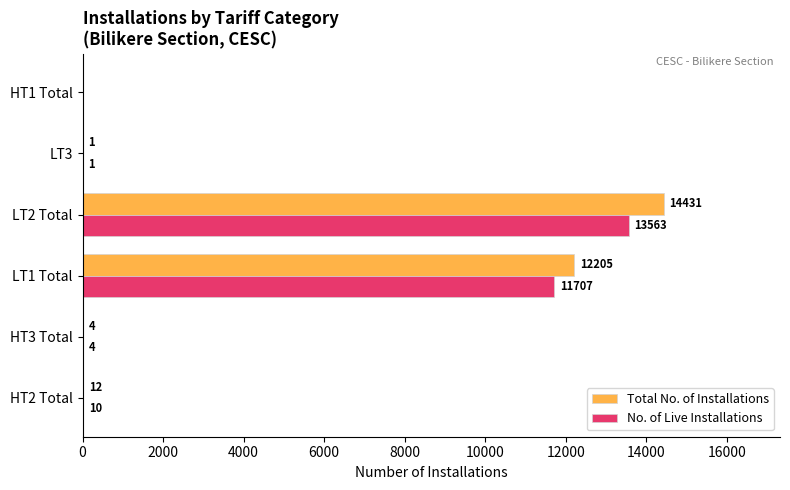

What is the sum of the Total No. of Installations values at HT3 Total and LT2 Total?

14435